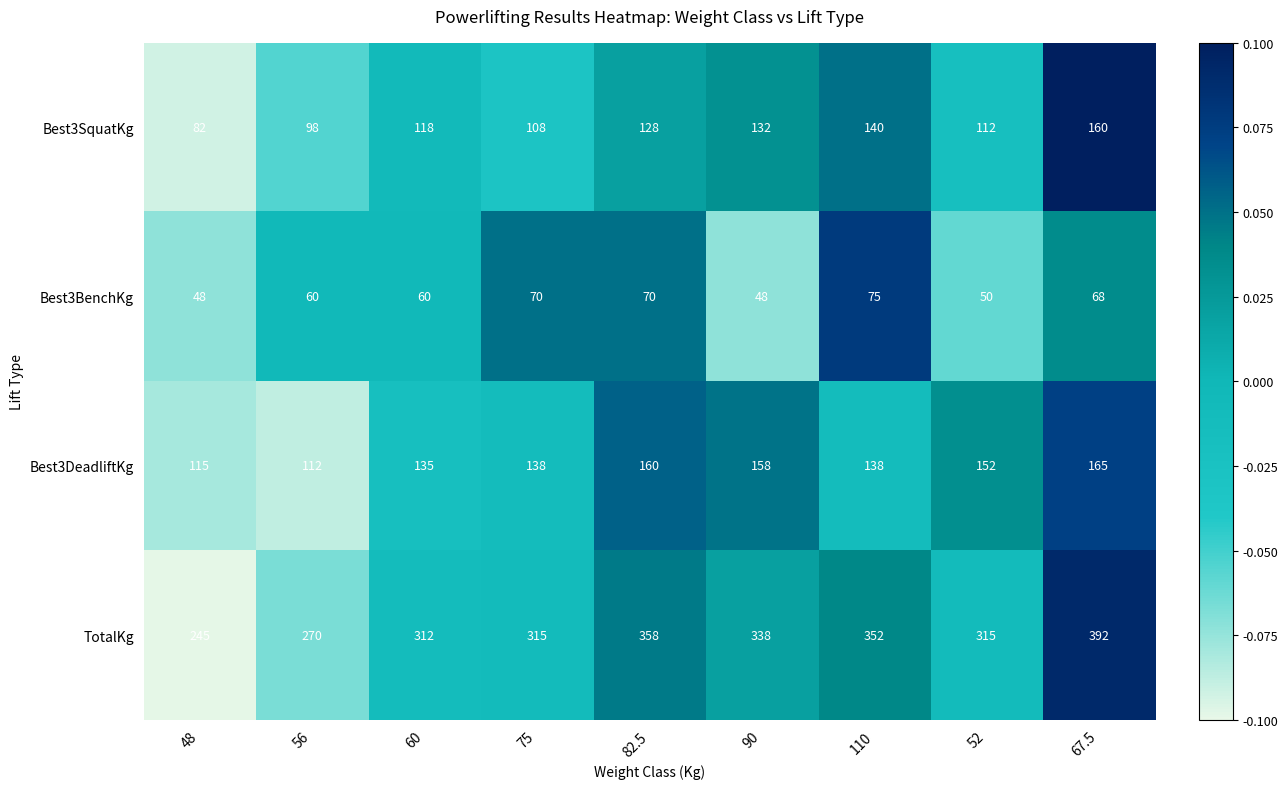

Rank the series at 60 from lowest to highest value.

Best3BenchKg, Best3SquatKg, Best3DeadliftKg, TotalKg